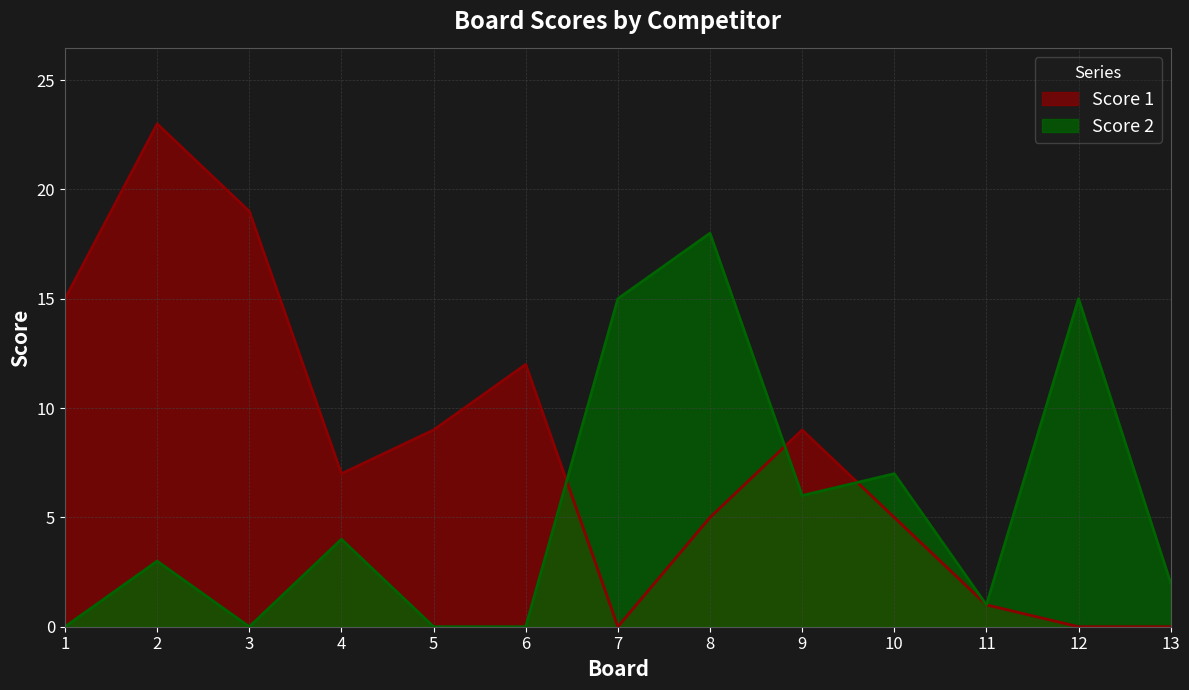

Reading left to right, extract all data points from this chart.

Score 1: 1=15	2=23	3=19	4=7	5=9	6=12	7=0	8=5	9=9	10=5	11=1	12=0	13=0
Score 2: 1=0	2=3	3=0	4=4	5=0	6=0	7=15	8=18	9=6	10=7	11=1	12=15	13=2